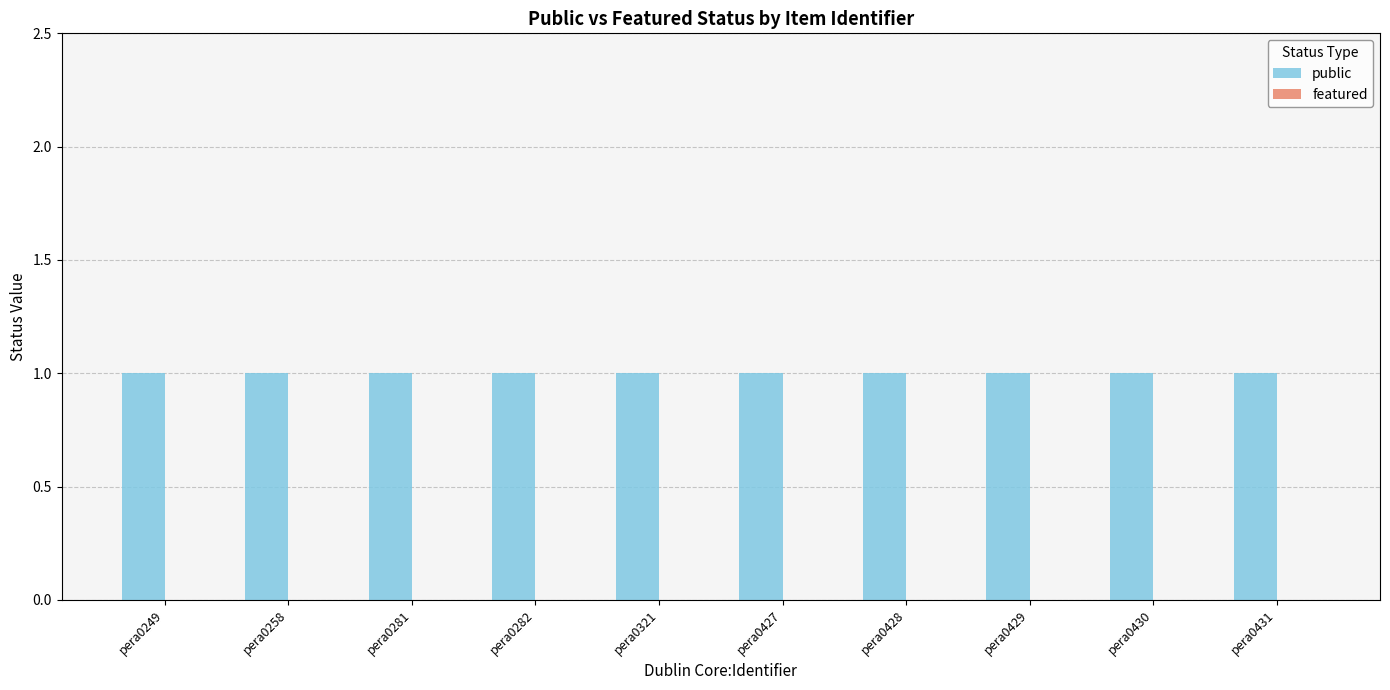

Which series changed the most between pera0249 and pera0428?

public